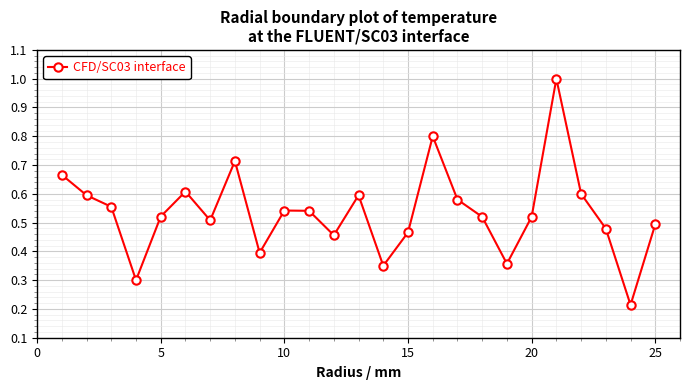

What is the sum of all values?

13.4